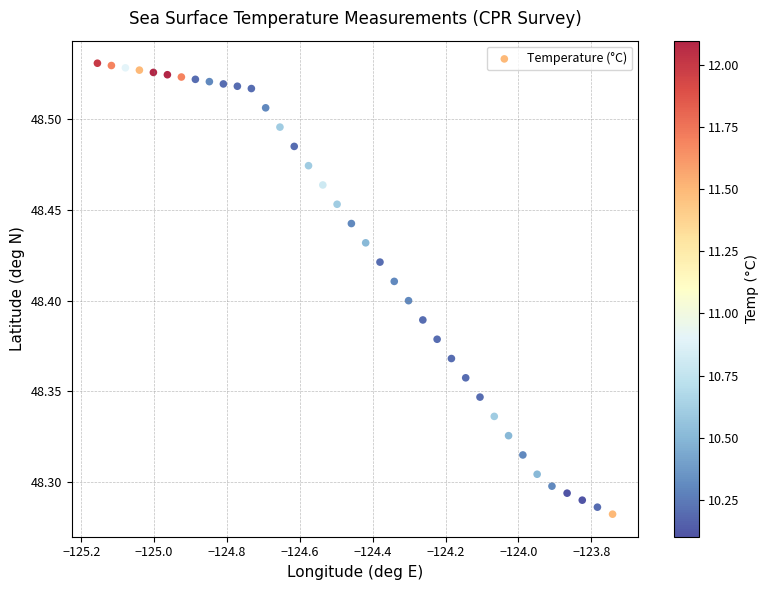

What is the range of X values (max minus min)?

1.4